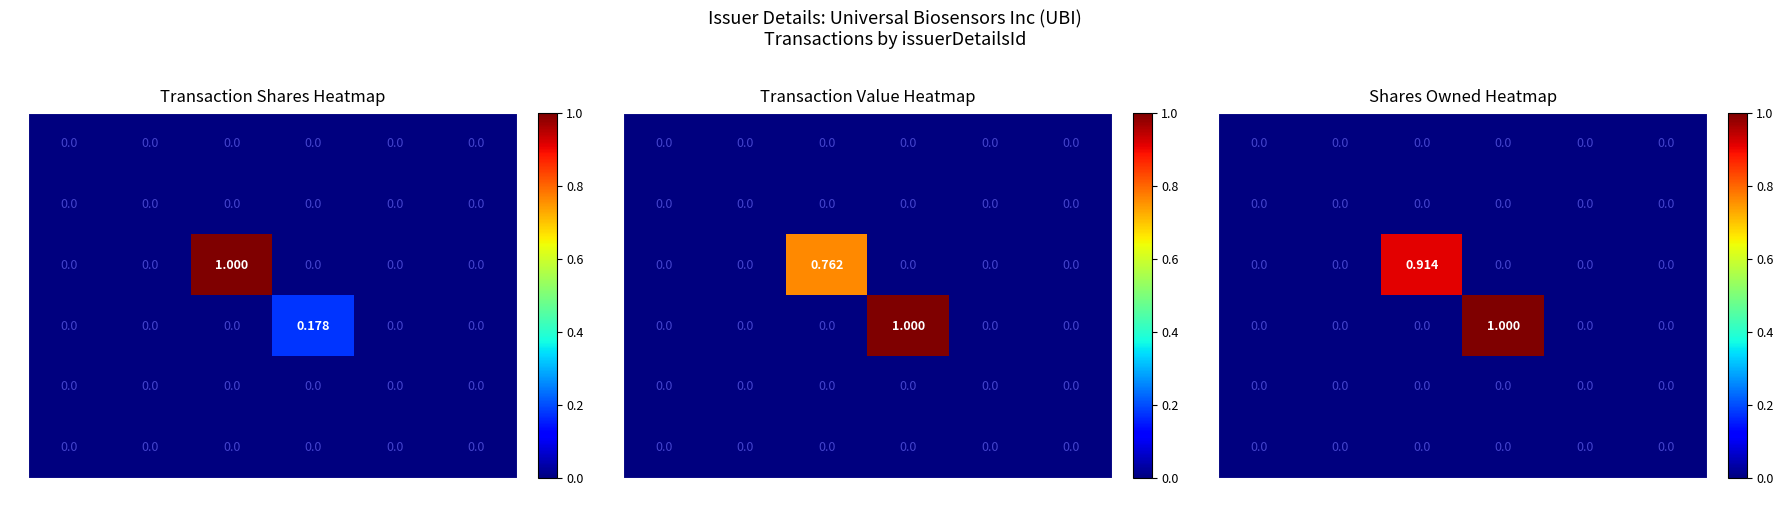

At which category is the sum across all series the highest?

d